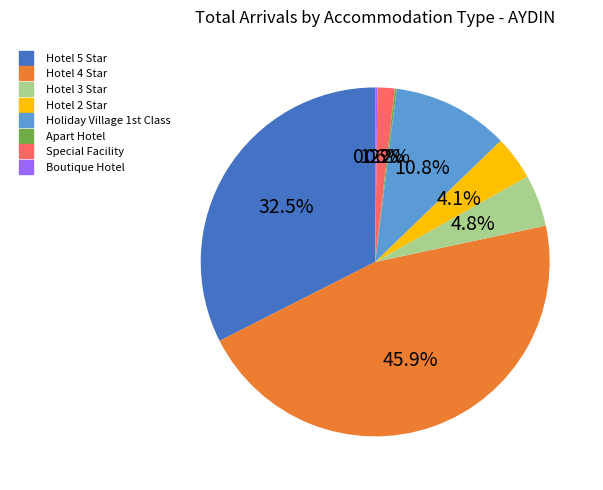

Which slice is the largest?

Hotel 4 Star